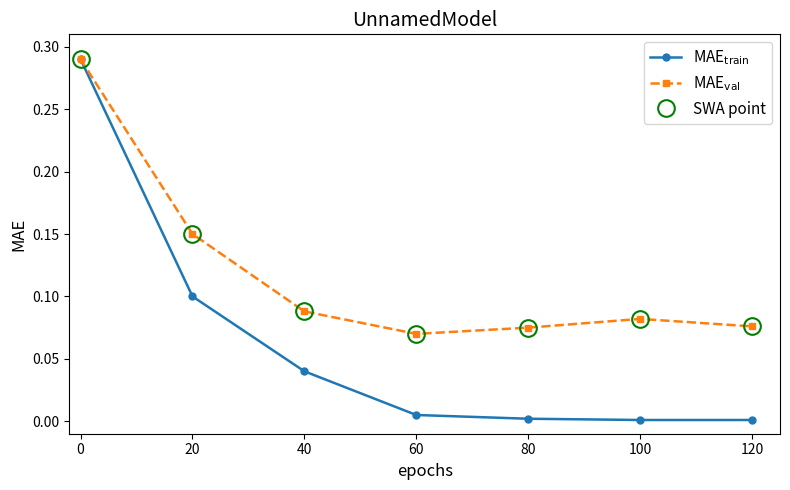

True or false: SWA point and MAE$_{\rm val}$ intersect in this chart.

False